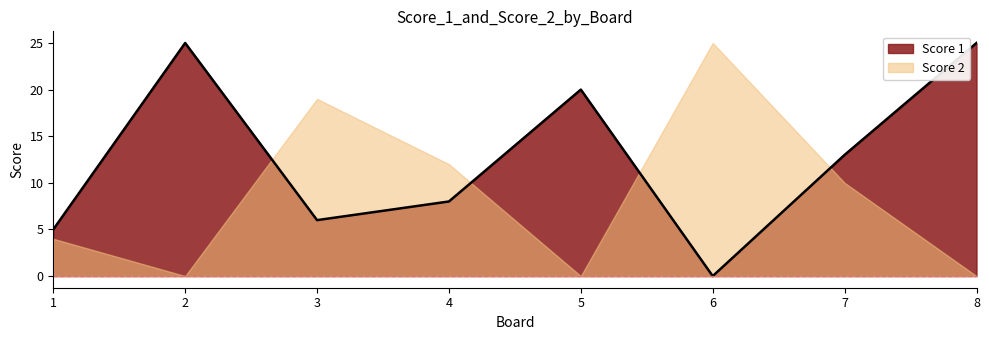

Reading left to right, transcribe all the data shown in this chart.

5	25	6	8	20	0	13	25